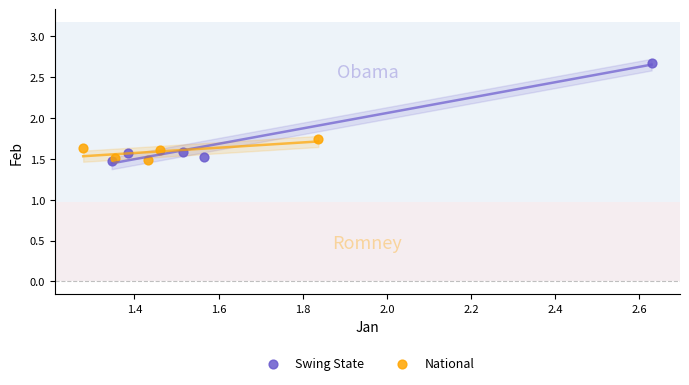

What are all the series names shown in the legend?

Swing State, National